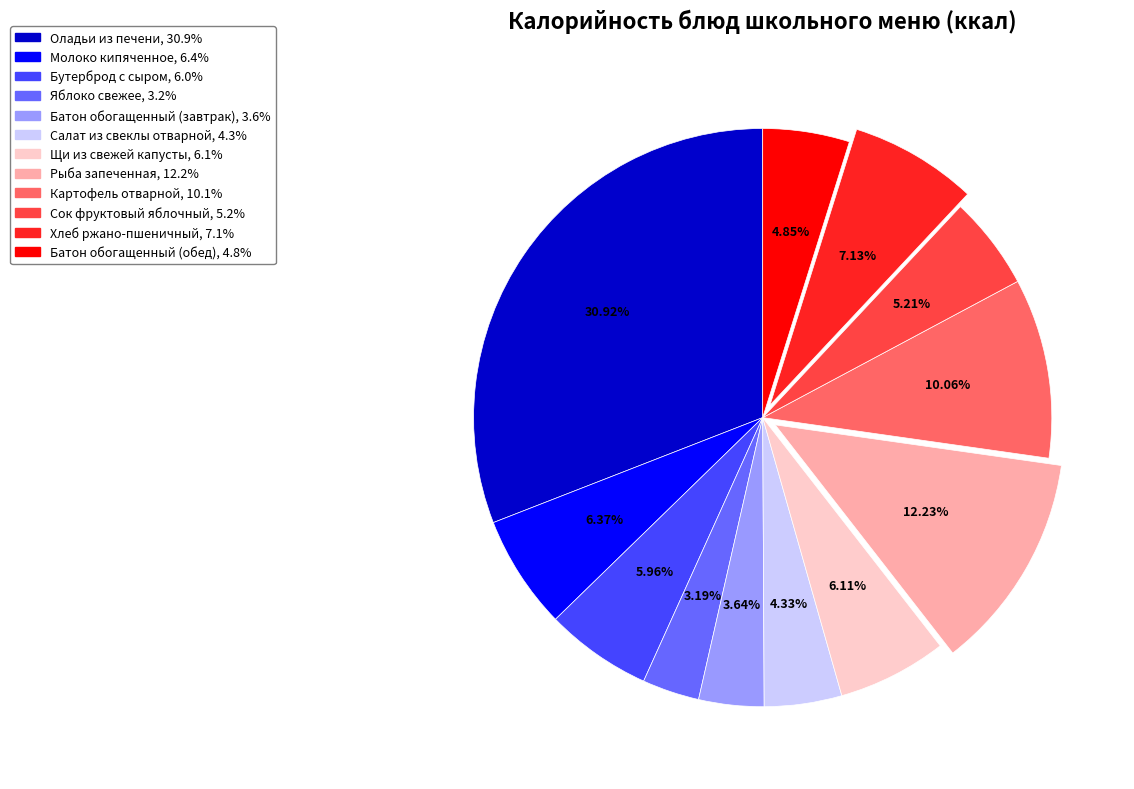

What is the ratio of the value at Батон обогащенный (завтрак) to the value at Яблоко свежее?

1.1